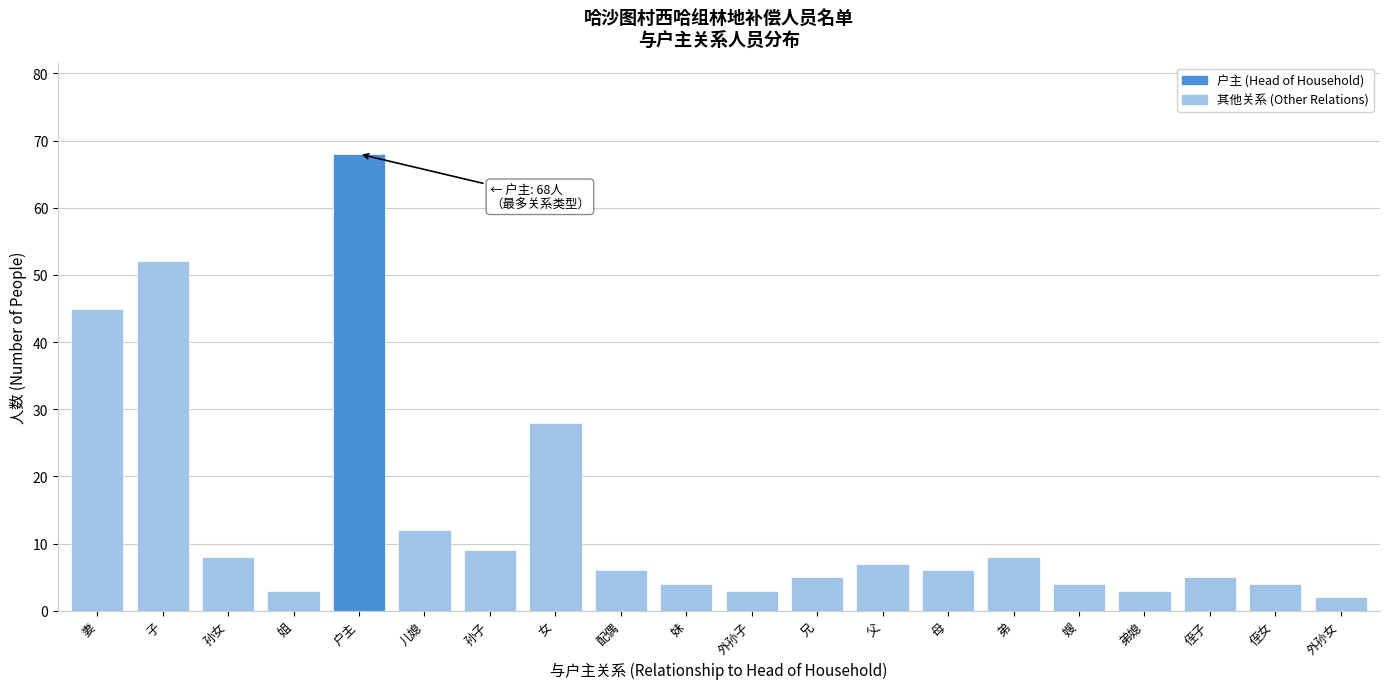

Reading right to left, transcribe all the data shown in this chart.

外孙女=2	侄女=4	侄子=5	弟媳=3	嫂=4	弟=8	母=6	父=7	兄=5	外孙子=3	妹=4	配偶=6	女=28	孙子=9	儿媳=12	户主=68	姐=3	孙女=8	子=52	妻=45